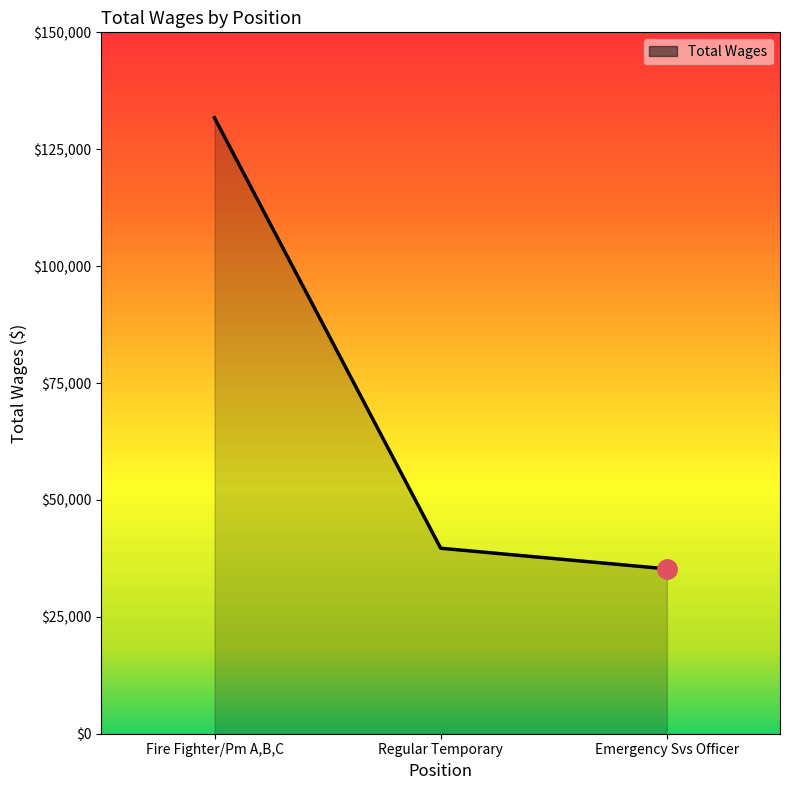

Is it true that the value at Fire Fighter/Pm A,B,C is 131723?

True